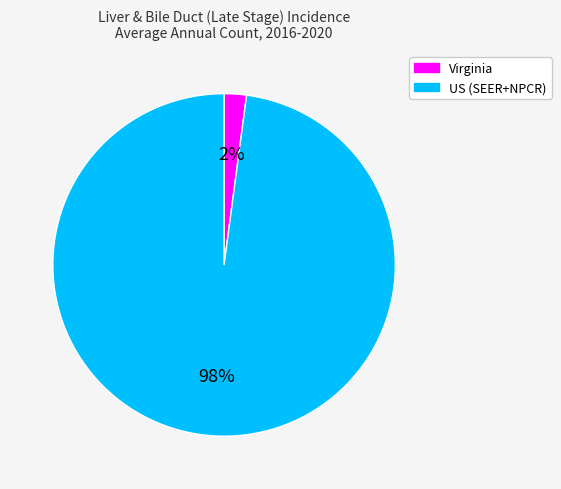

What is the smallest slice in the pie chart?

Virginia